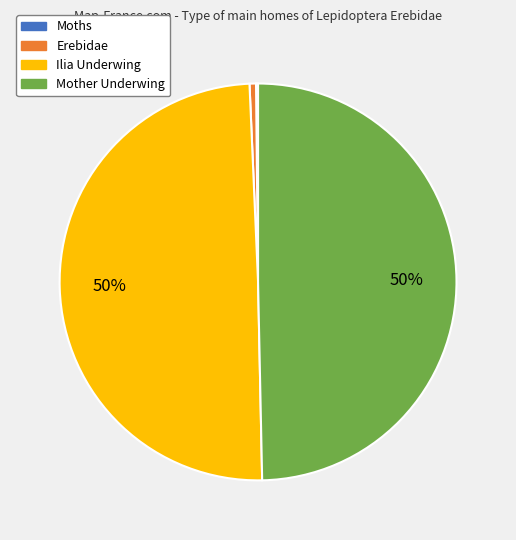

To the nearest percent, what portion does Mother Underwing represent?

50%